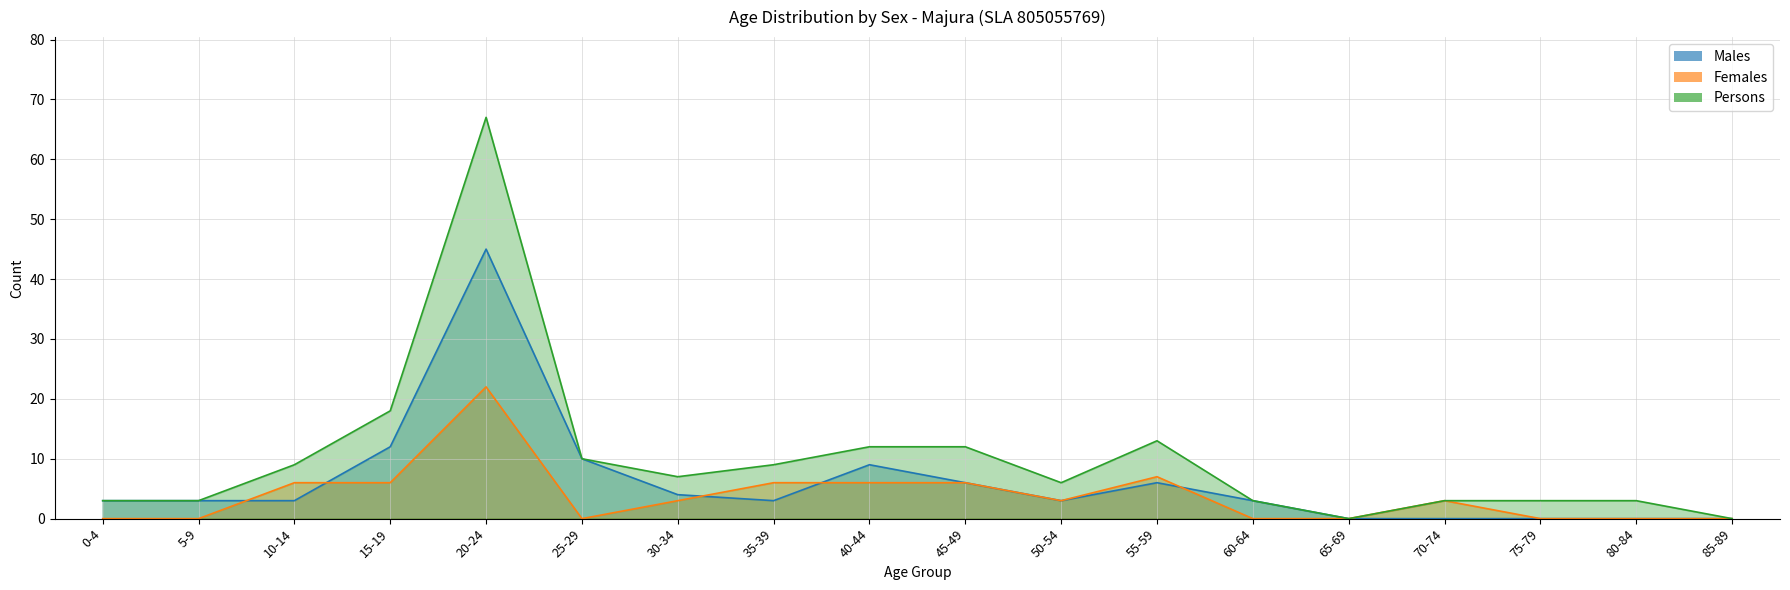

At how many categories does at least one series exceed 6?

9